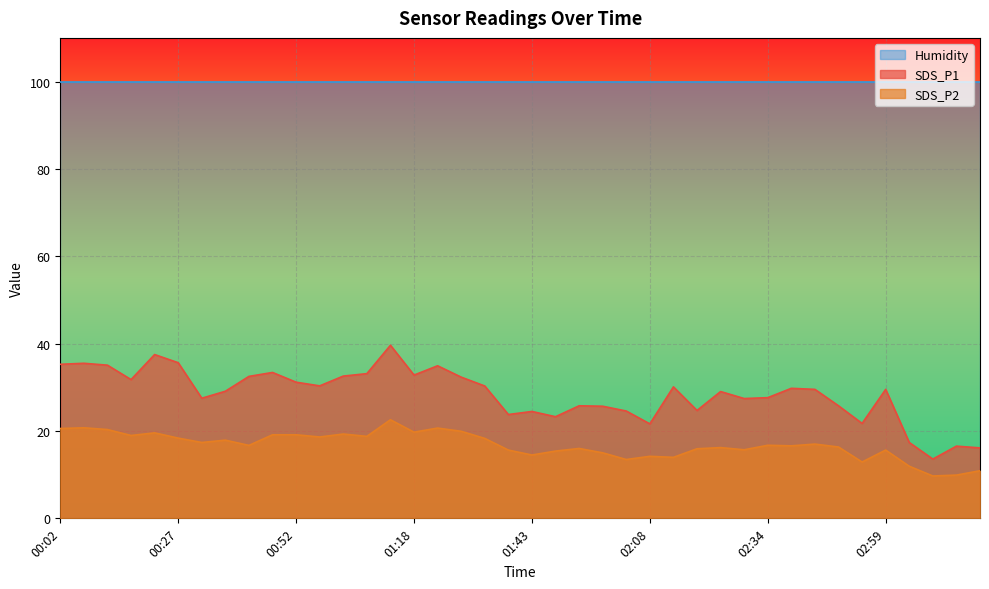

What is the difference between the second highest and second lowest values in the SDS_P2 series?

10.8